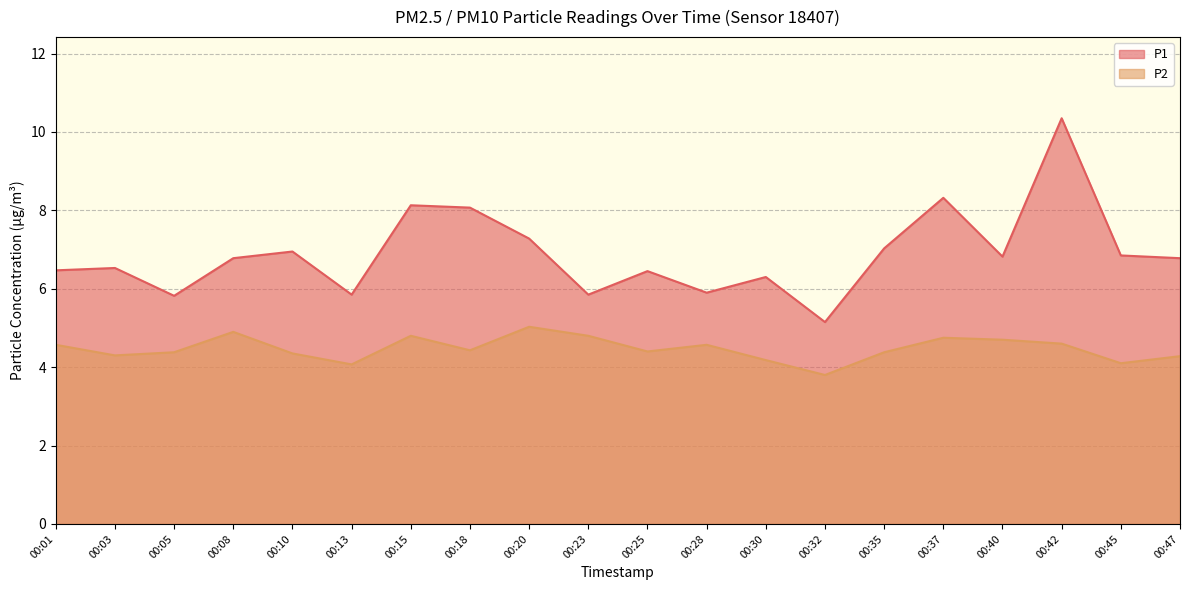

Count the number of data series in this chart.

2